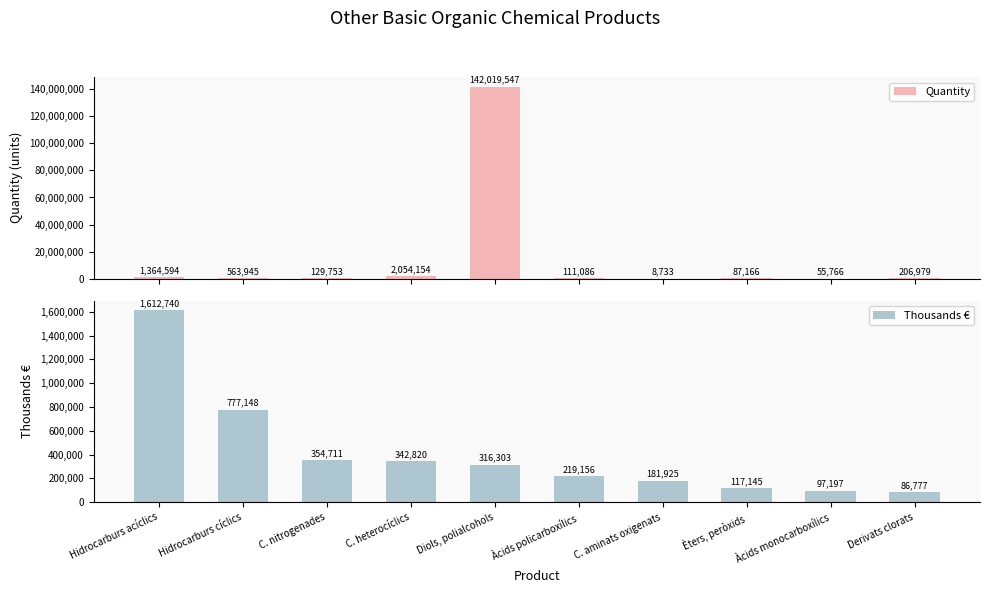

What is the lowest value of the Quantity series?

8733